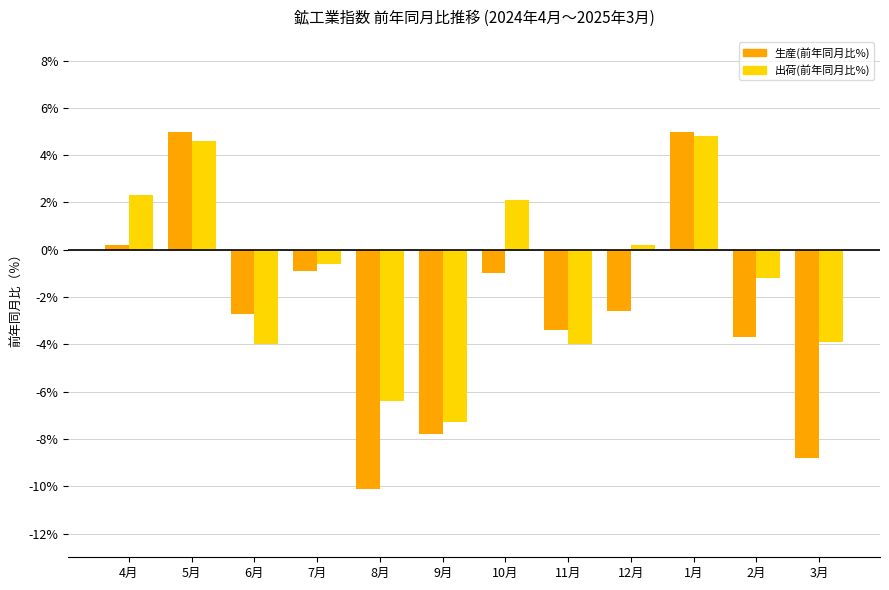

What is the approximate value of 出荷(前年同月比%) at 1月?

4.8